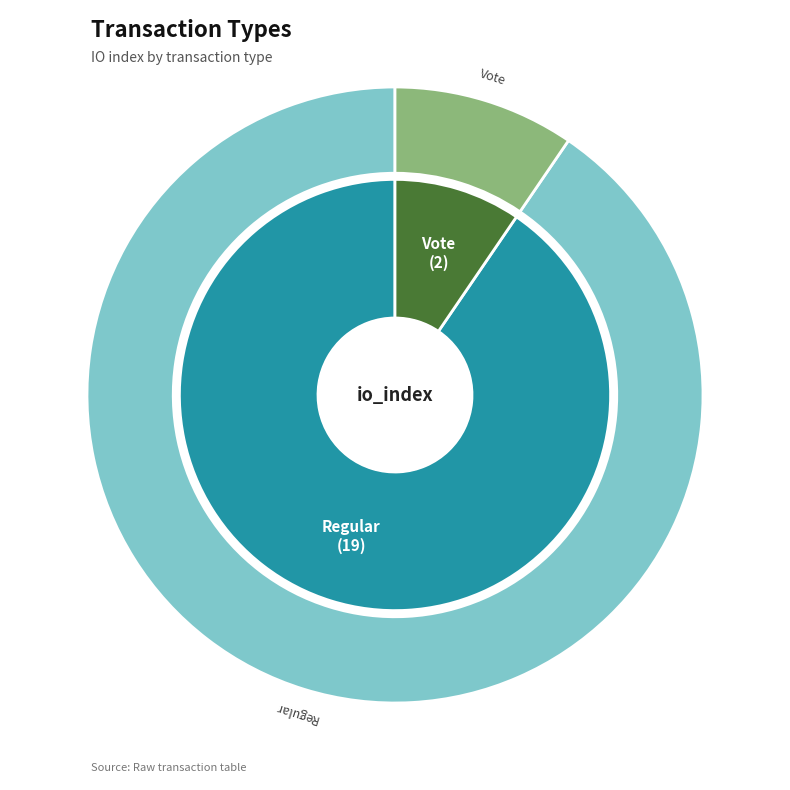

The Regular slice represents 90% of the pie. True or false?

True